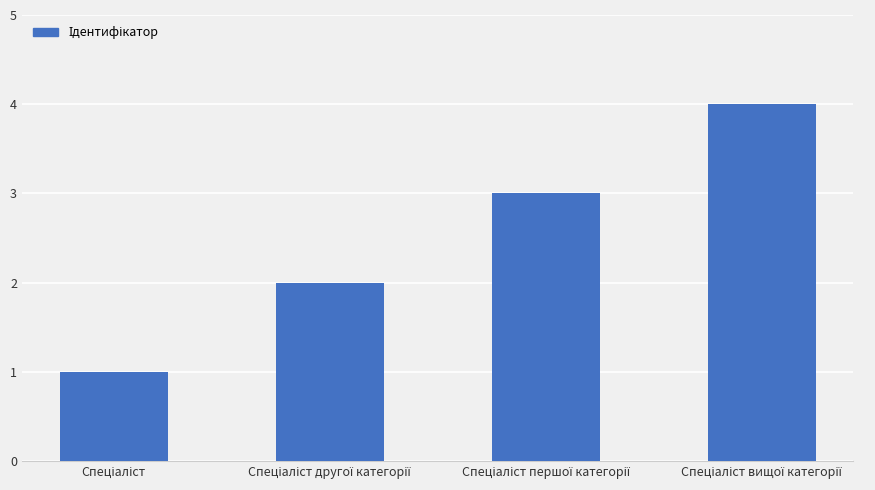

What is the difference between the maximum and minimum values?

3